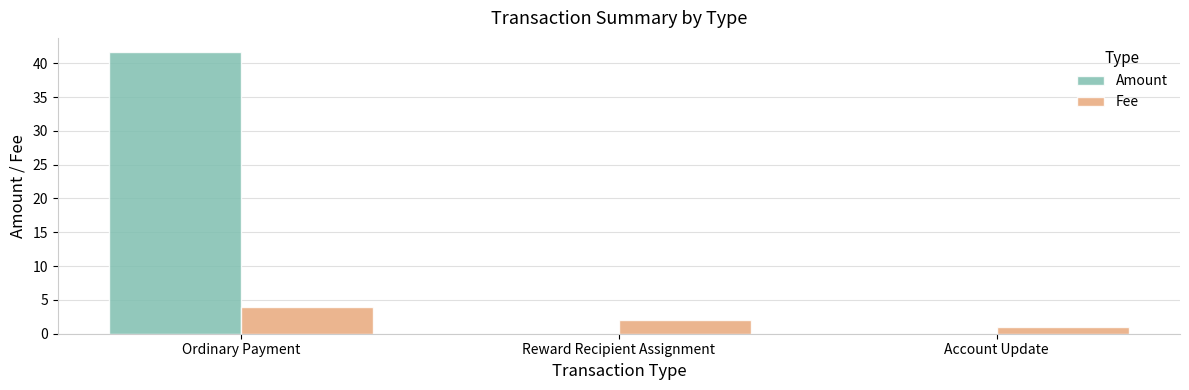

Which series has the largest total across all categories?

Amount